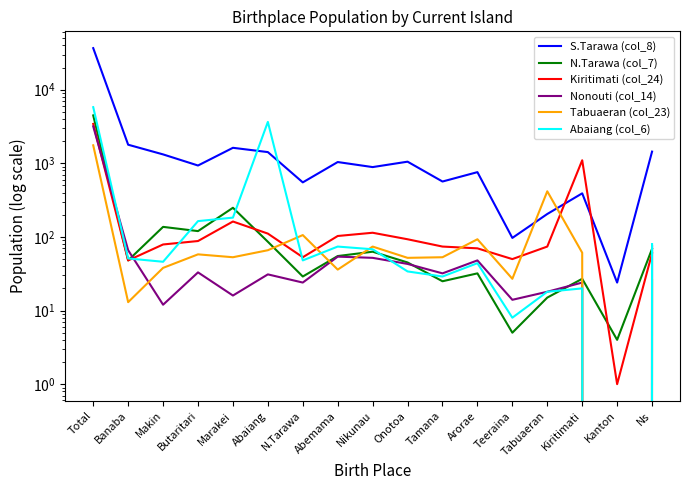

What are all the series names shown in the legend?

S.Tarawa (col_8), N.Tarawa (col_7), Kiritimati (col_24), Nonouti (col_14), Tabuaeran (col_23), Abaiang (col_6)